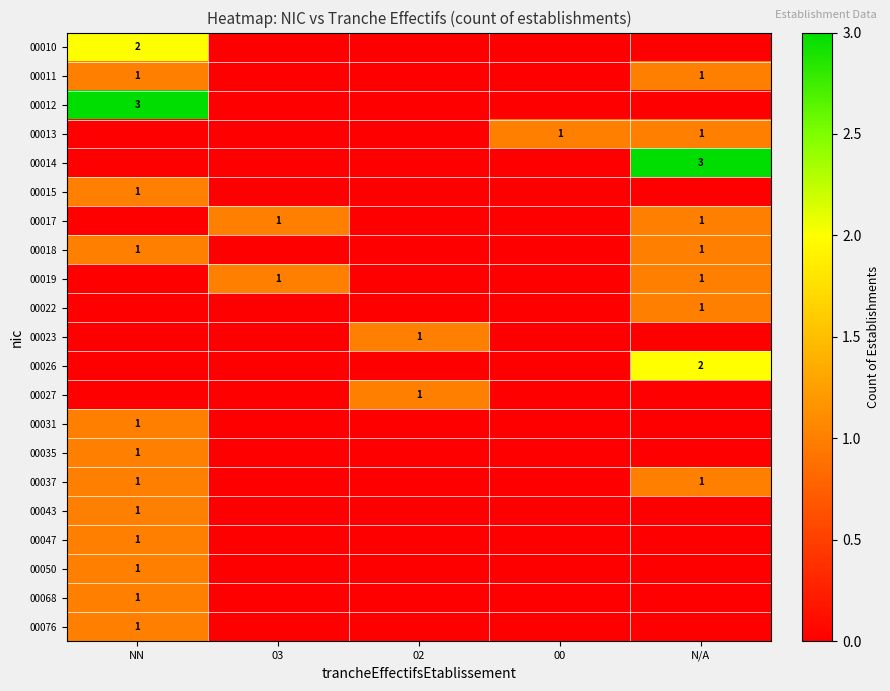

The 00023 series shows 1 at 02. True or false?

True